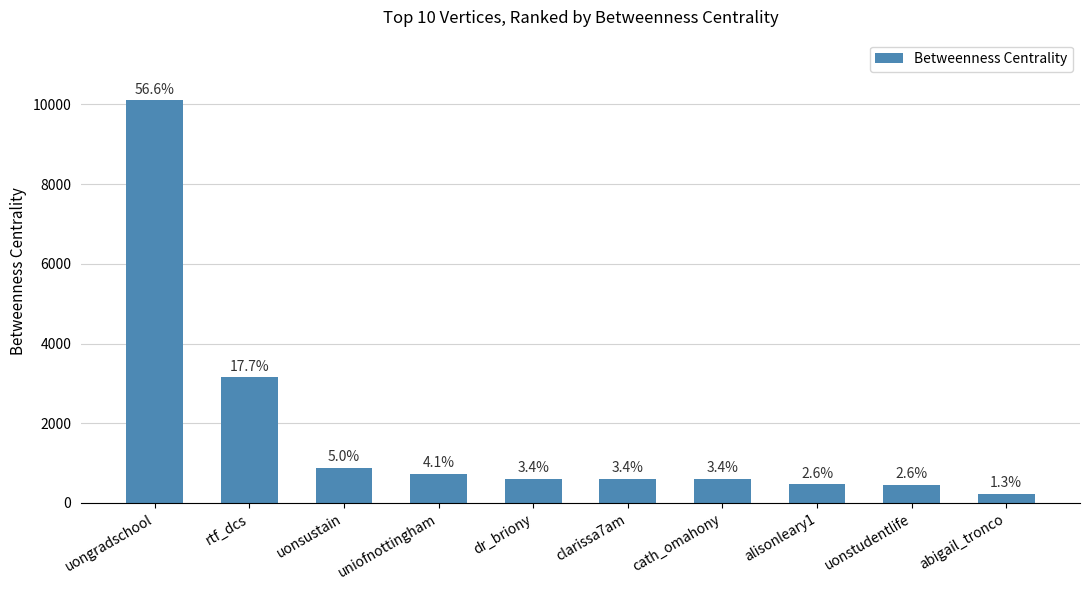

True or false: the data shows 609.5 at dr_briony.

True